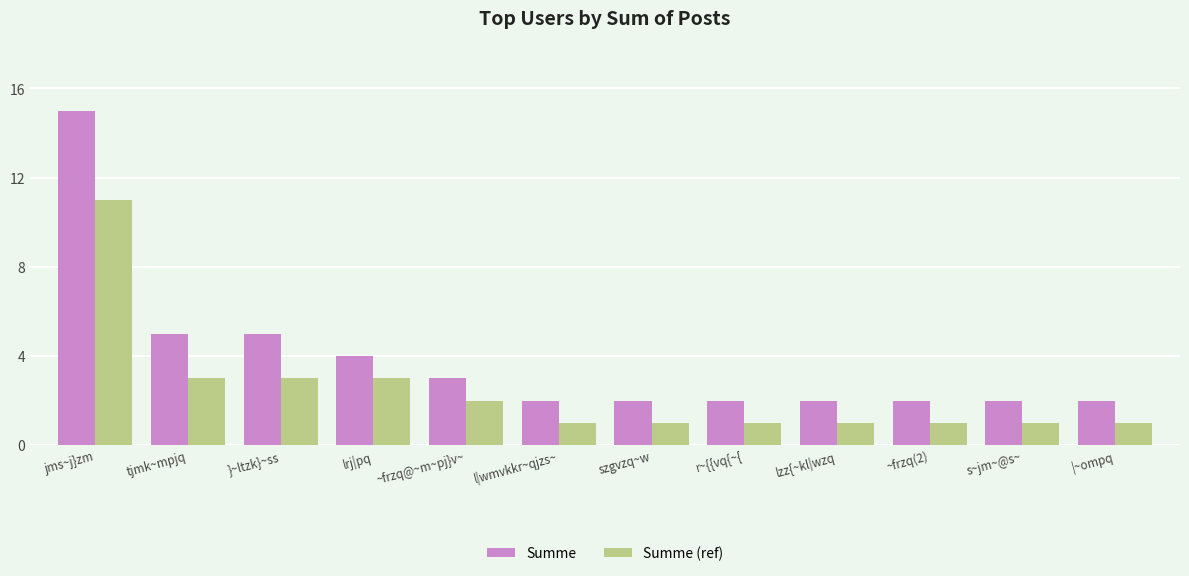

What is the minimum value shown in the chart?

1